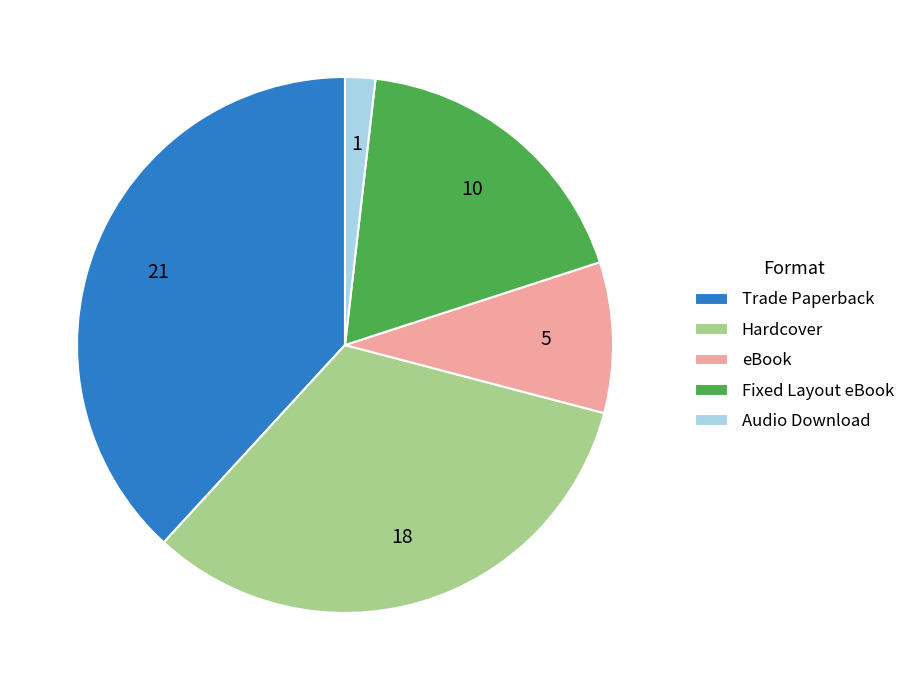

Combined, do Hardcover and Trade Paperback account for over 50%?

Yes